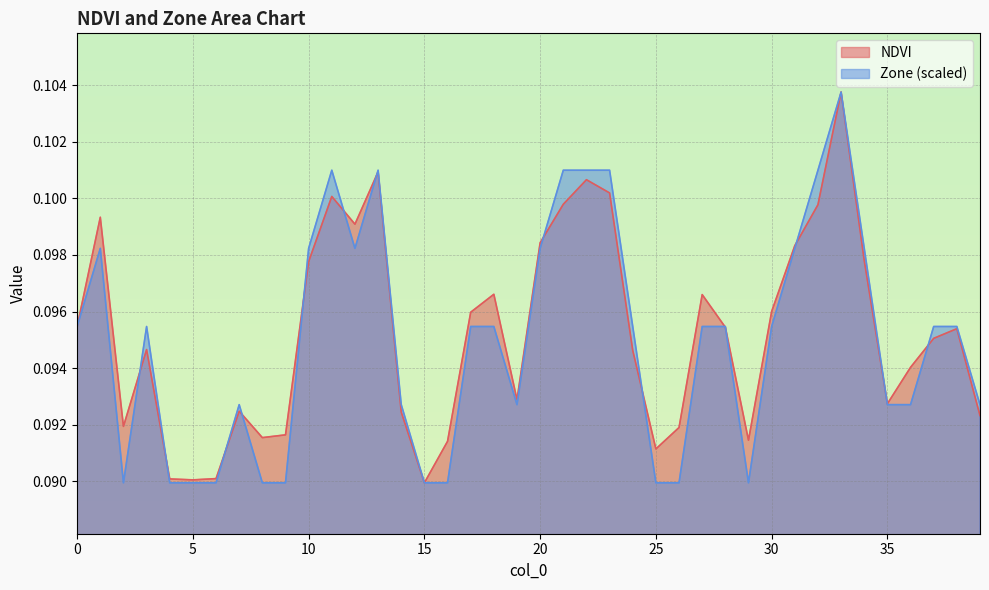

Between 9 and 3, which is larger?

3